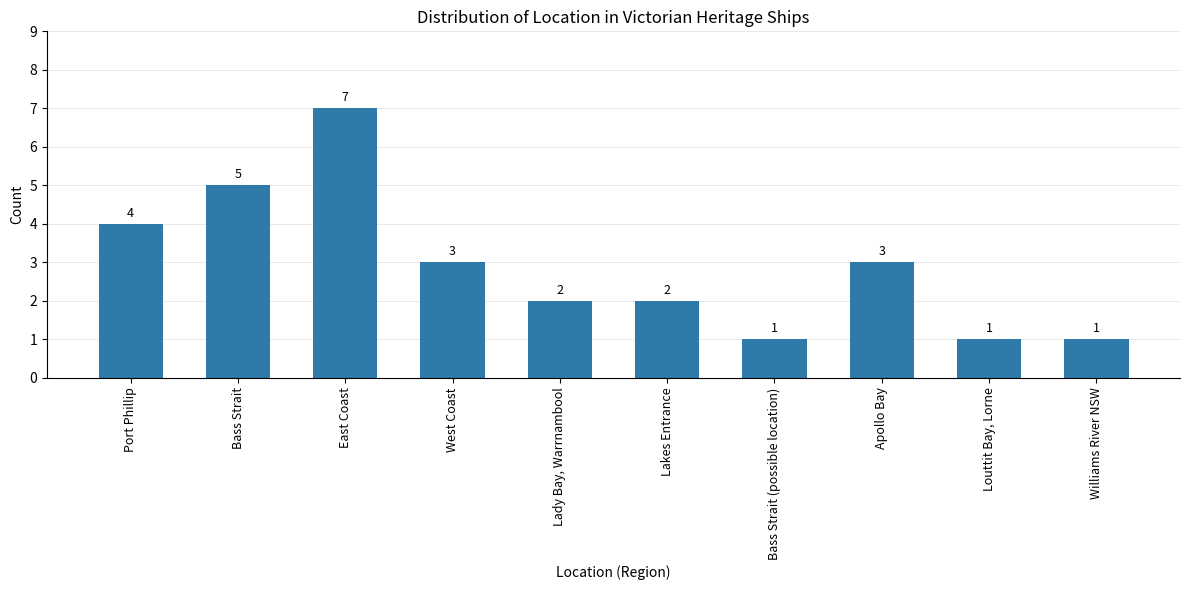

How many bars are there in total?

10